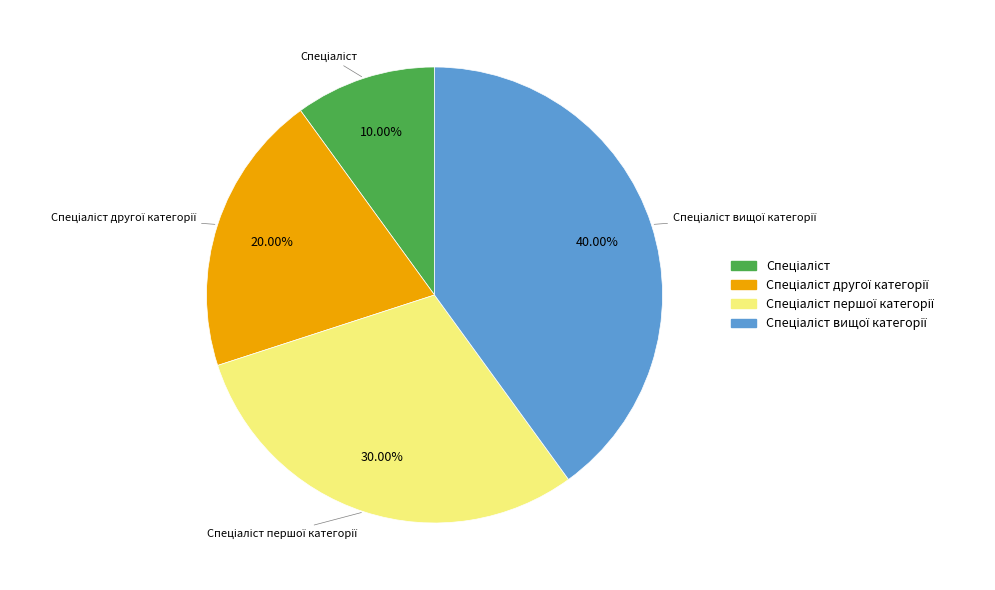

Is there a majority slice in this chart?

No